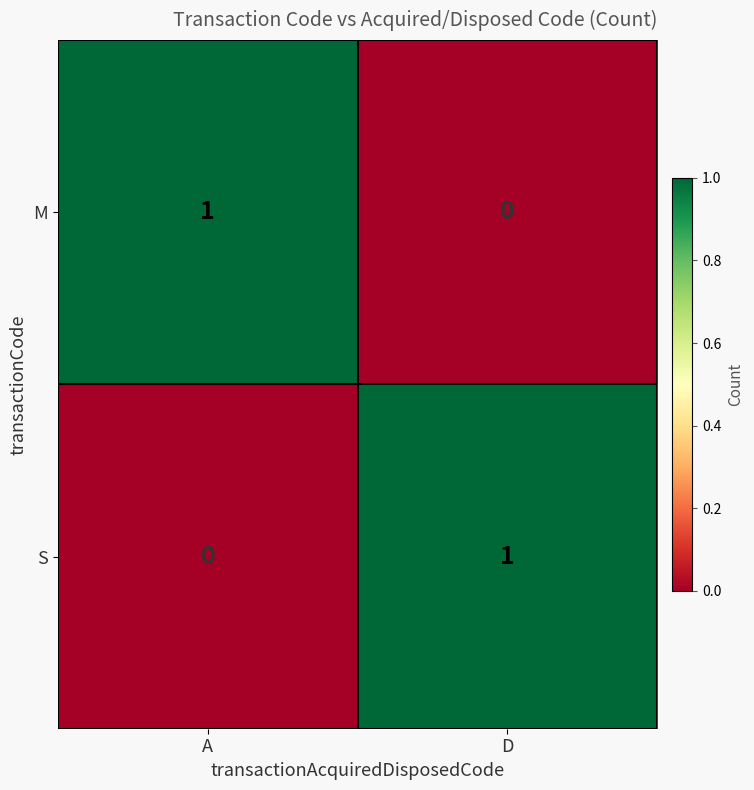

At which label does M reach its minimum?

D